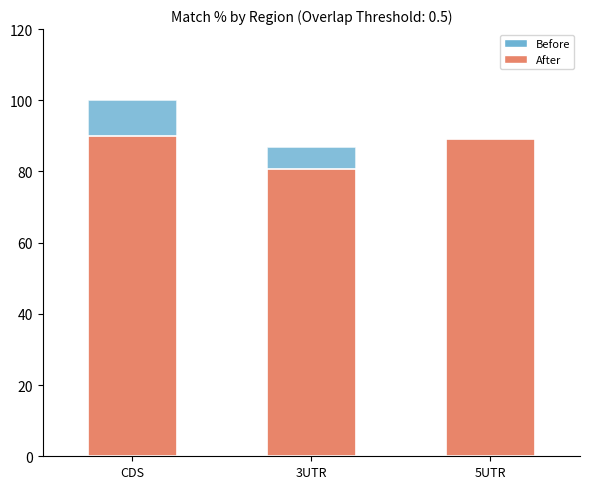

How many bars are there in total?

6